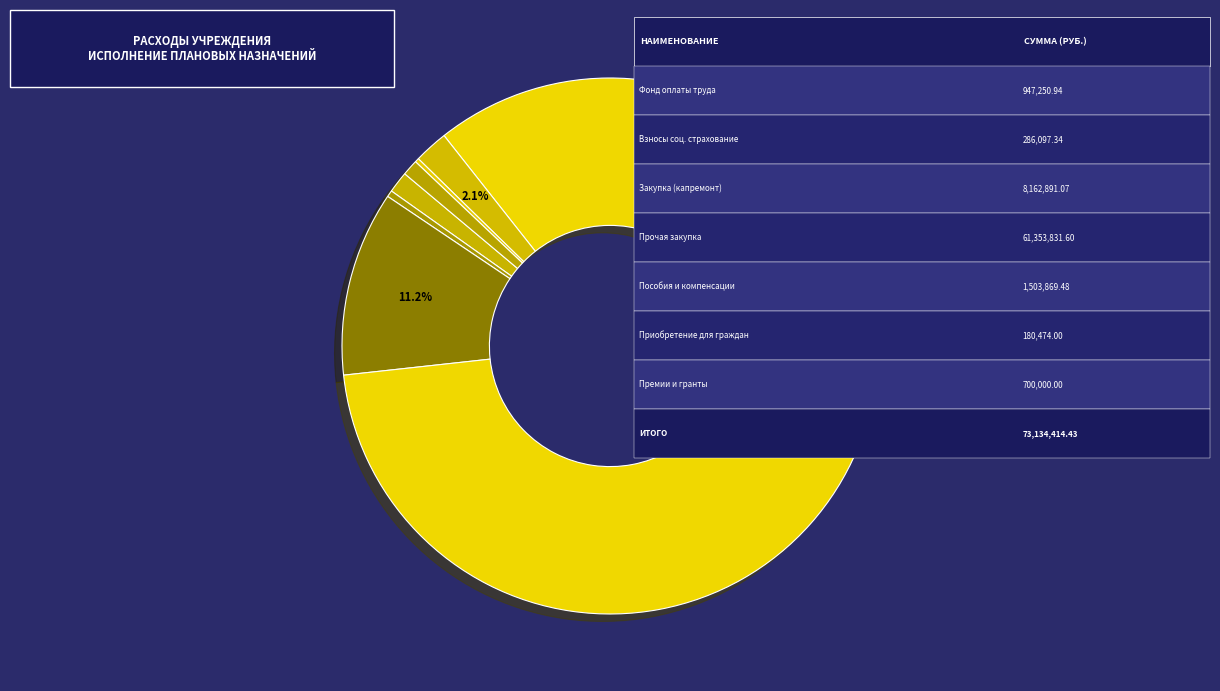

Which category has the biggest portion of the pie?

Прочая закупка товаров, работ и услуг